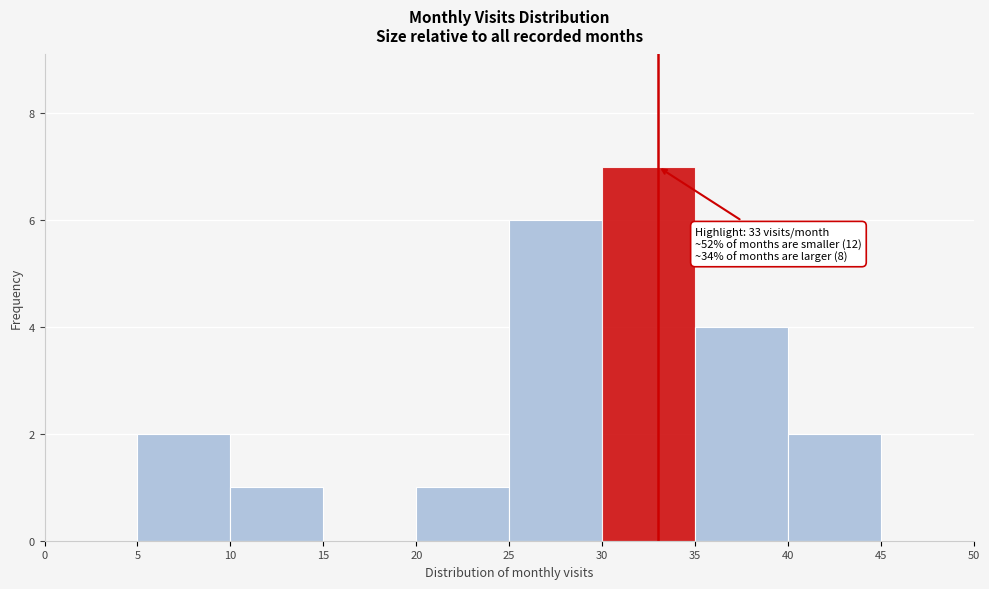

Which range on the x-axis has the tallest bar?

30 to 35